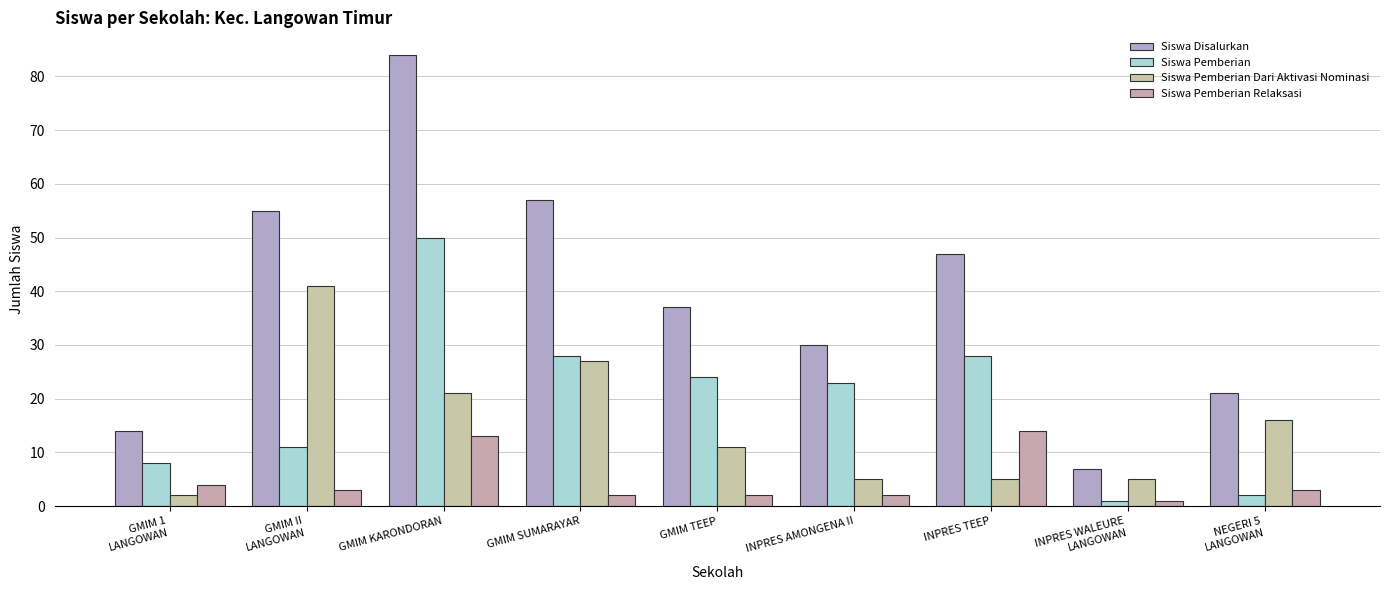

Which series has the largest range (max minus min)?

Siswa Disalurkan